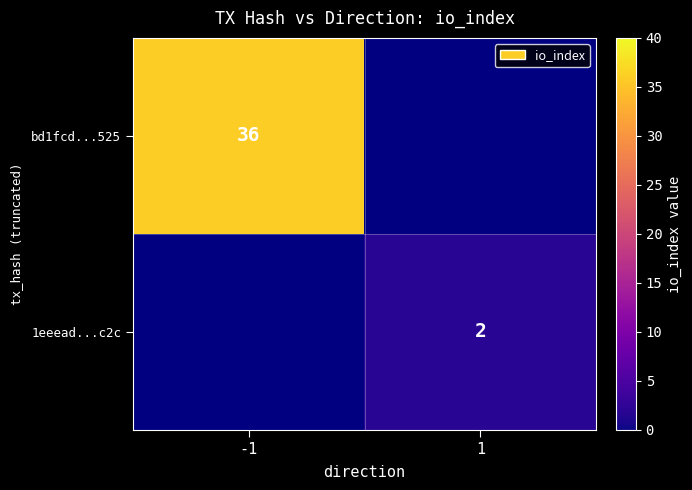

The bd1fcd...525 series shows 18 at -1. True or false?

False